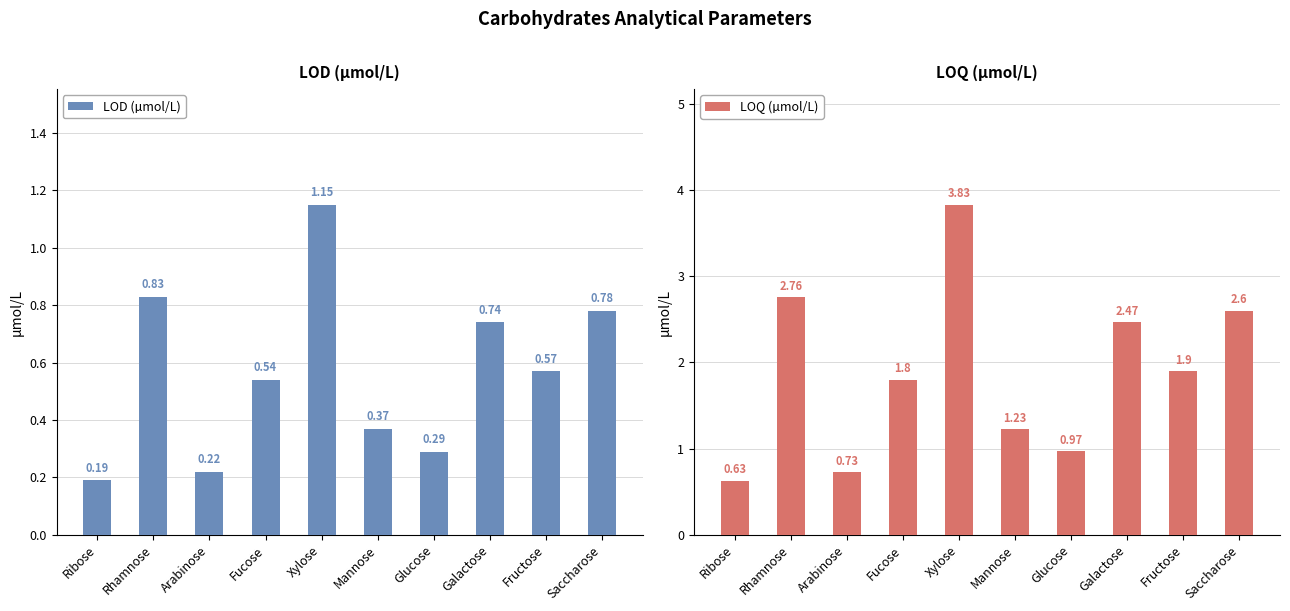

How many data points in LOQ (µmol/L) are above 1?

7